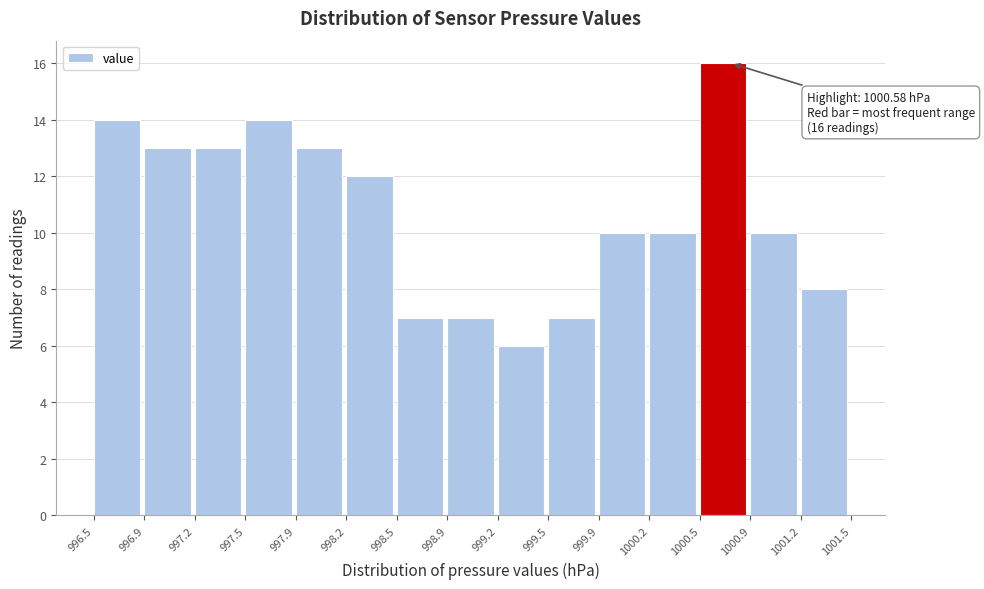

Over which range of the x-axis is the bar tallest?

1000.5 to 1000.9